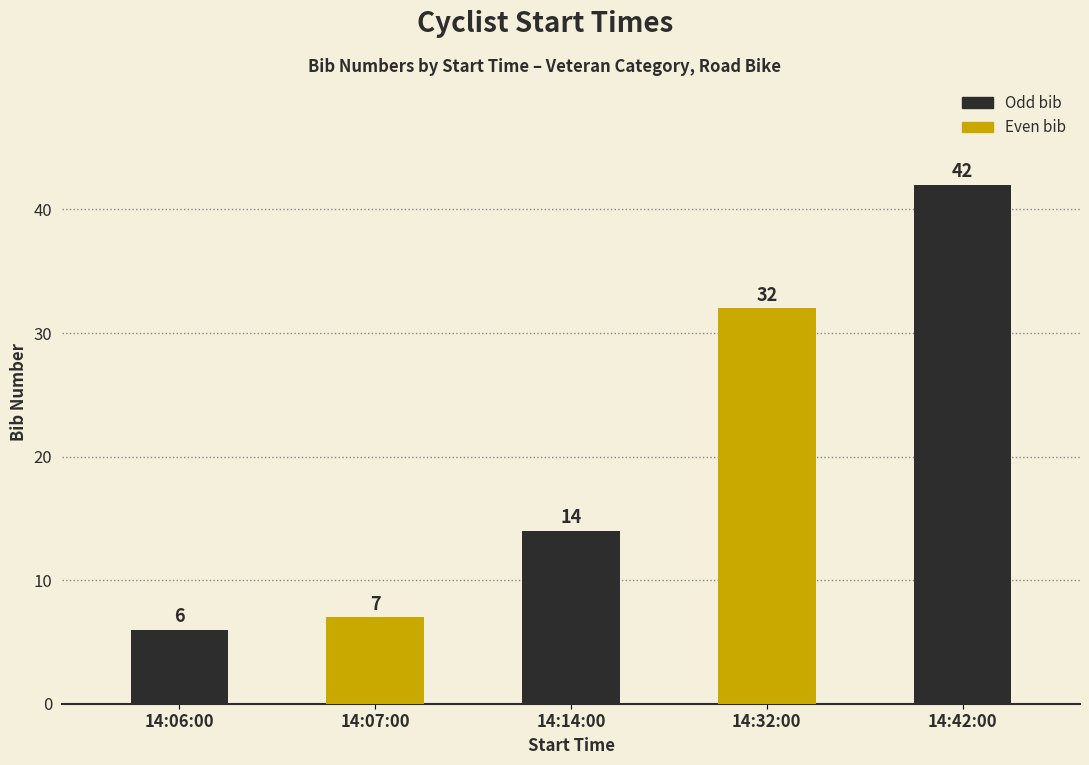

What is the label of the 4th bar from the right?

14:07:00